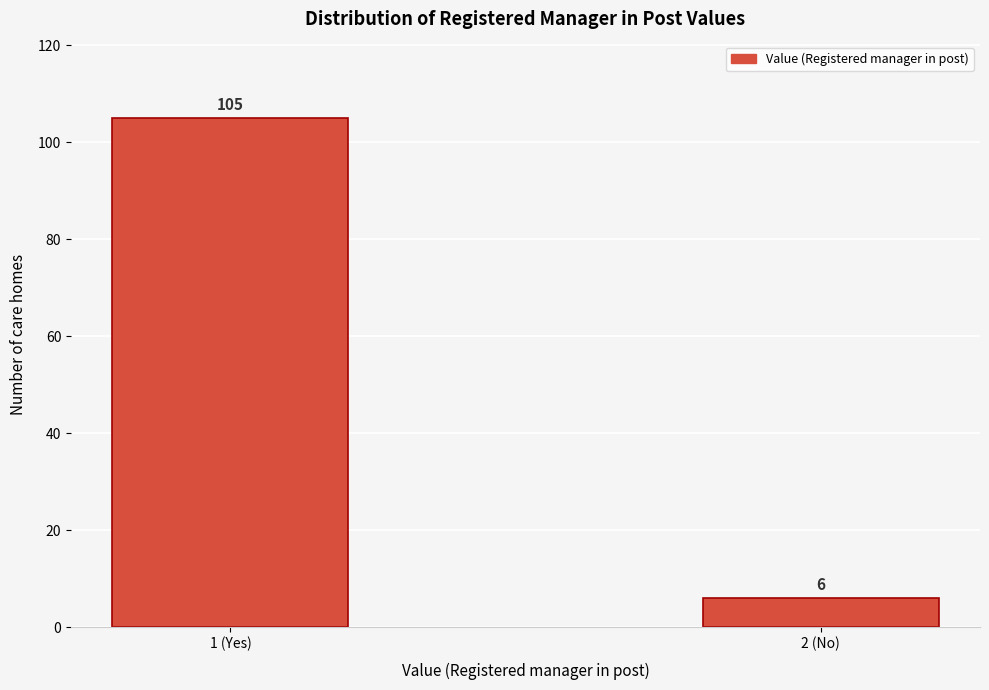

Reading right to left, transcribe all the data shown in this chart.

2 (No)=6	1 (Yes)=105